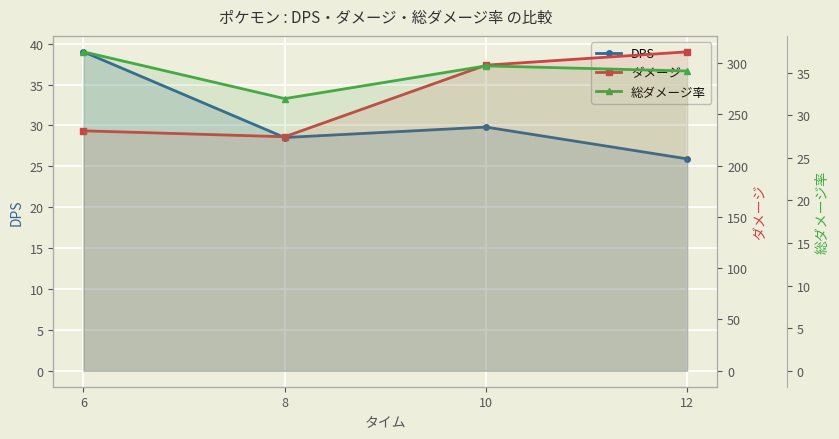

What is the difference between the maximum and second lowest values in the 総ダメージ率 series?

2.2